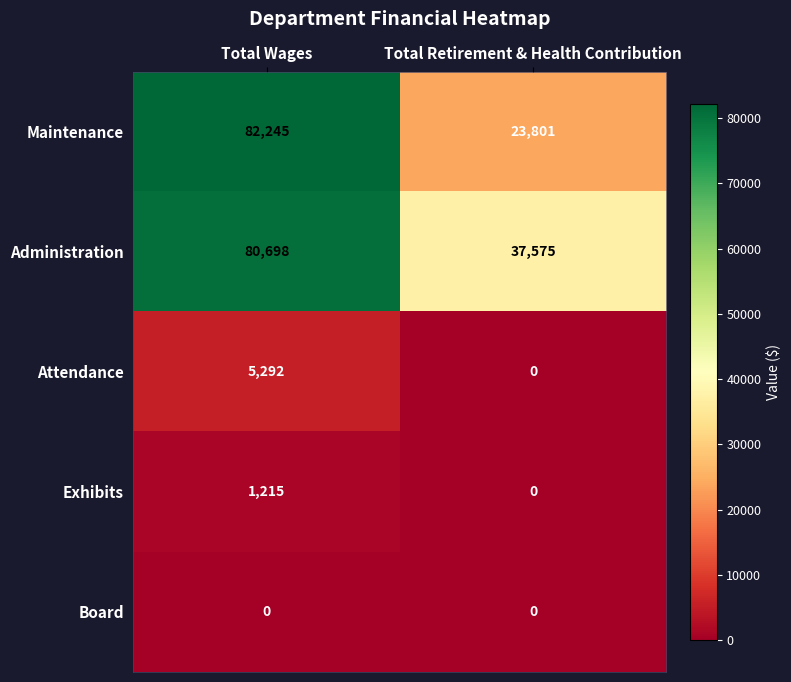

Is it true that Exhibits equals 770 at Total Wages?

False